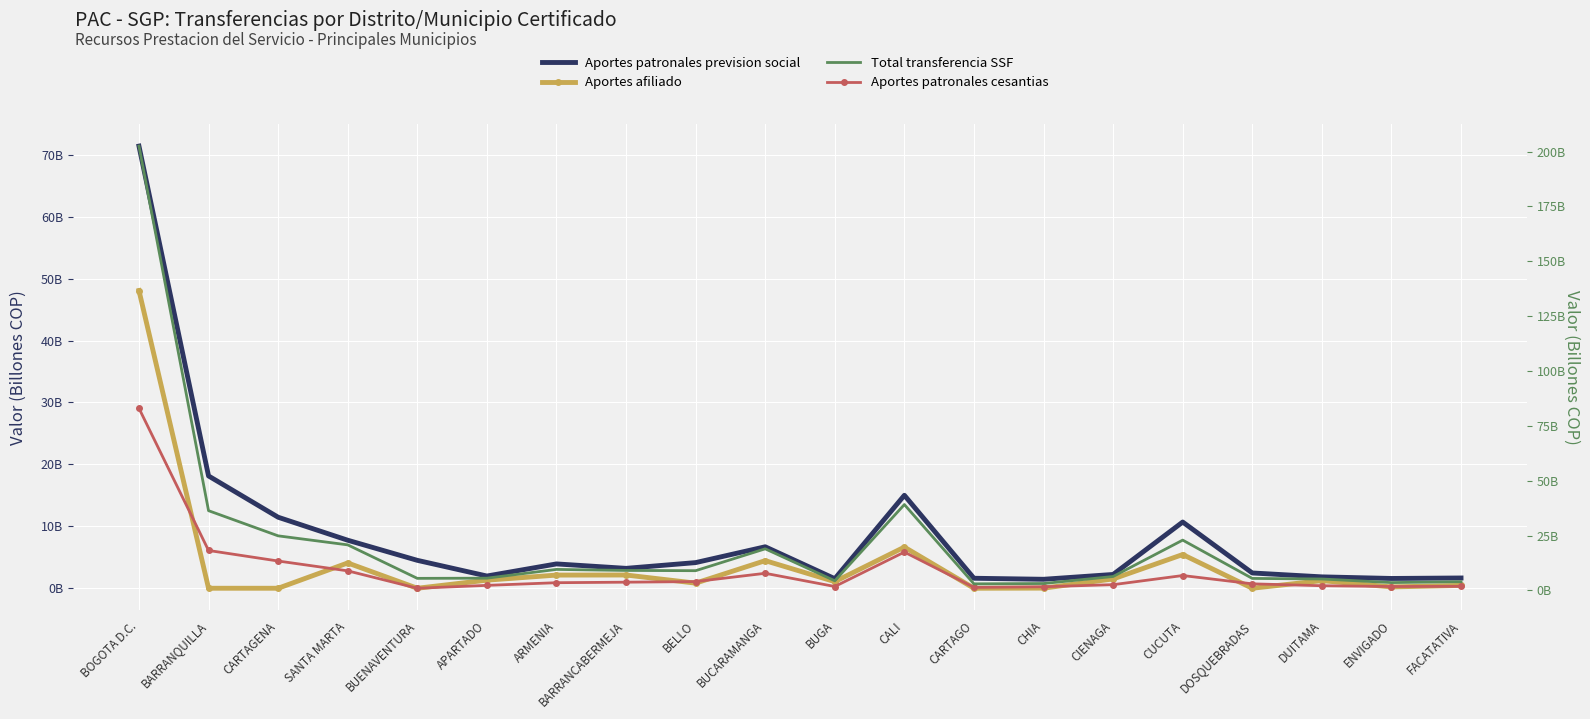

How many values in the Aportes afiliado series are below 1?

9